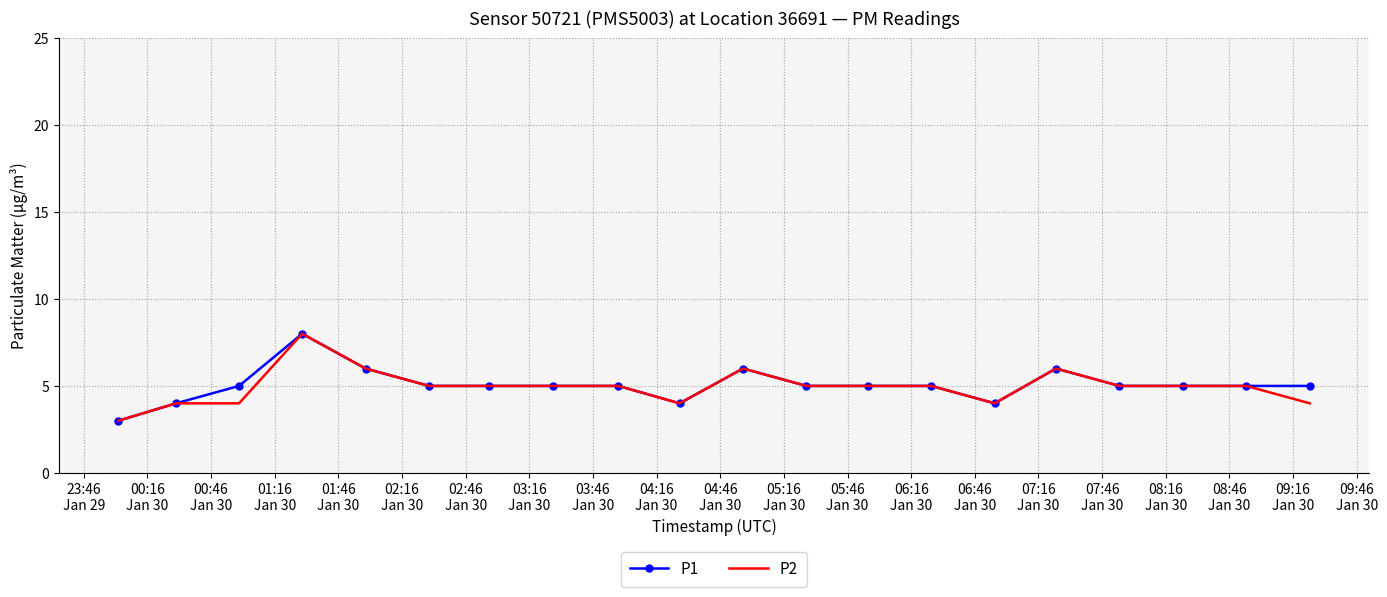

What is the highest value of the P1 series?

8